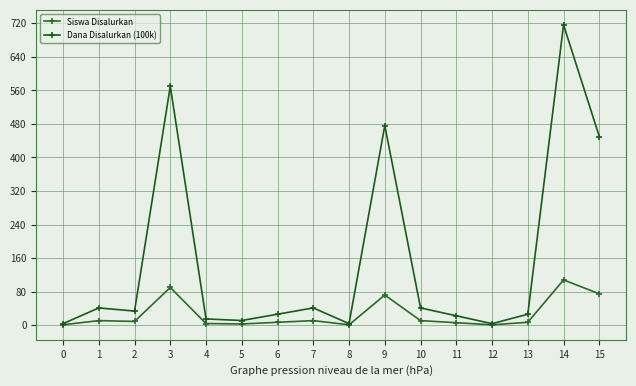

Is this an area chart (filled region under the line)?

No